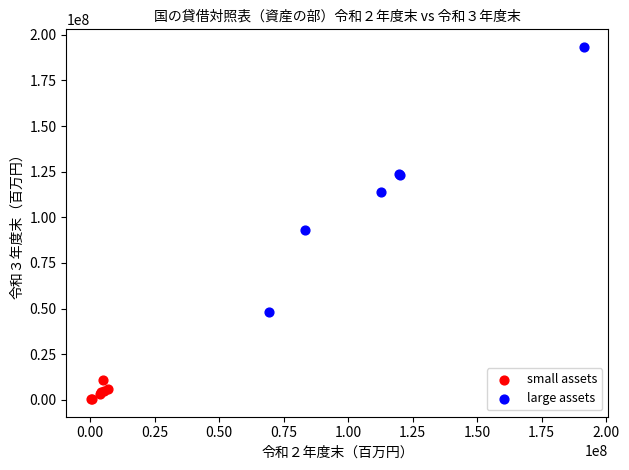

Which series has the widest spread of Y values?

large assets